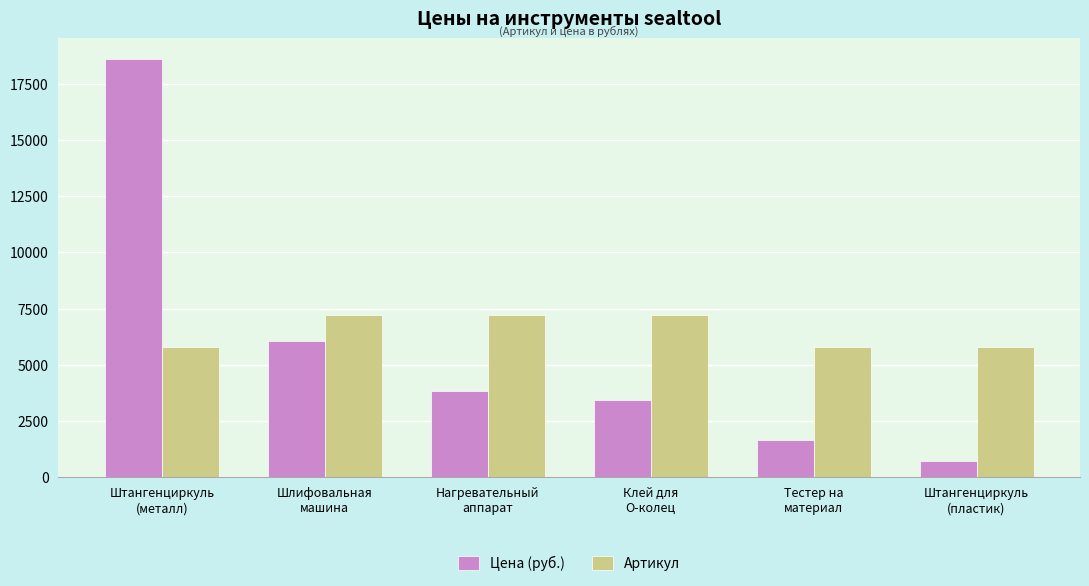

What position from the left is Нагревательный
аппарат?

3